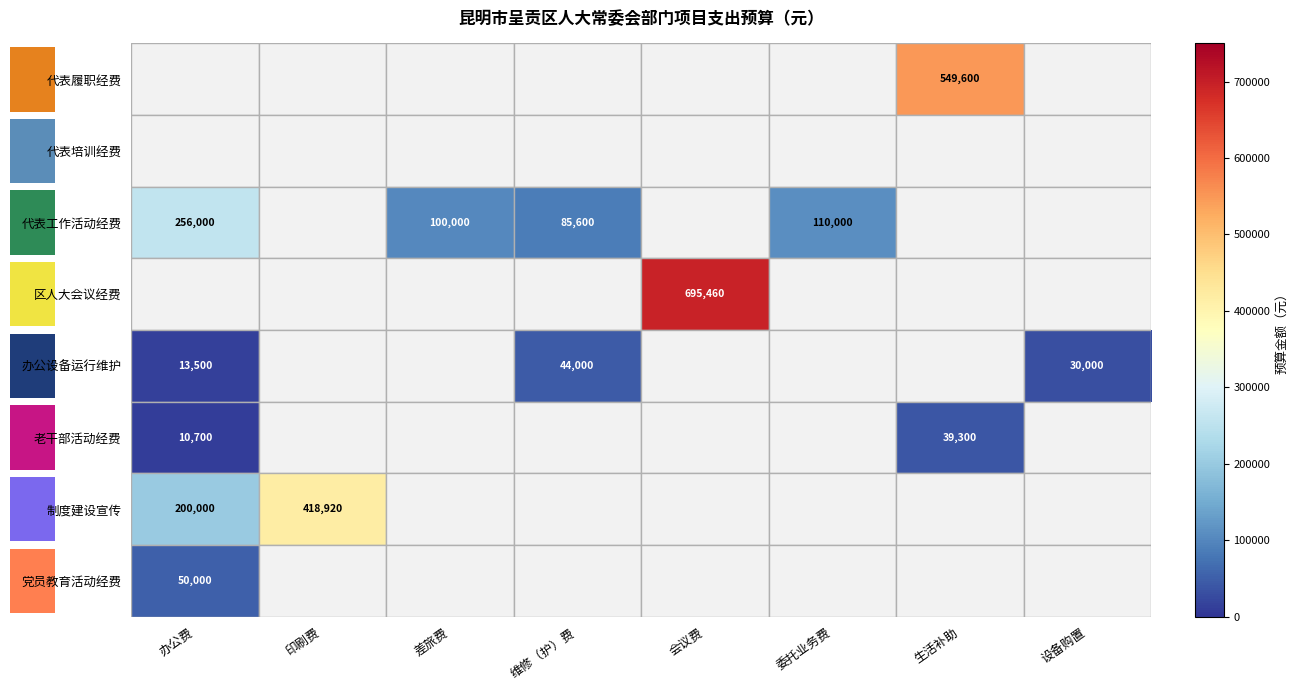

Is the value of 制度建设宣传 at 印刷费 greater than the value of 办公设备运行维护 at 维修（护）费?

Yes